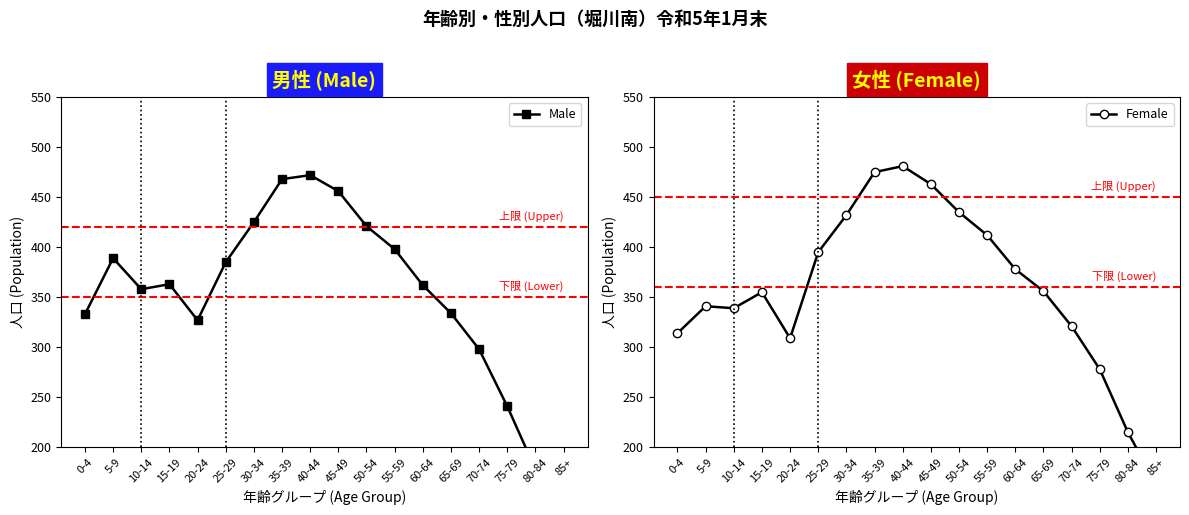

Read the Male value at 75-79, to the nearest 10.

240